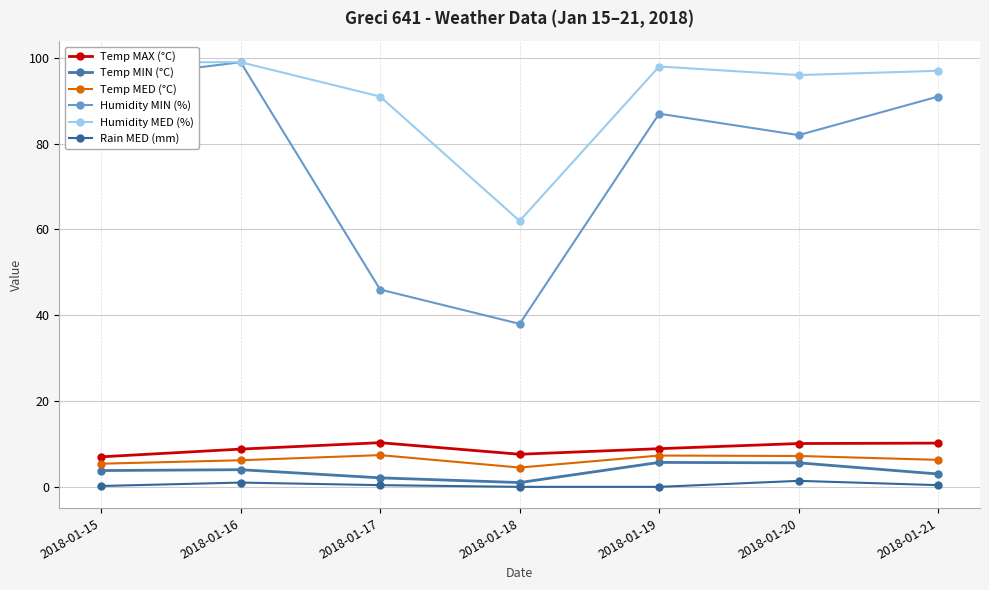

Between 2018-01-20 and 2018-01-19, which is larger?

2018-01-20